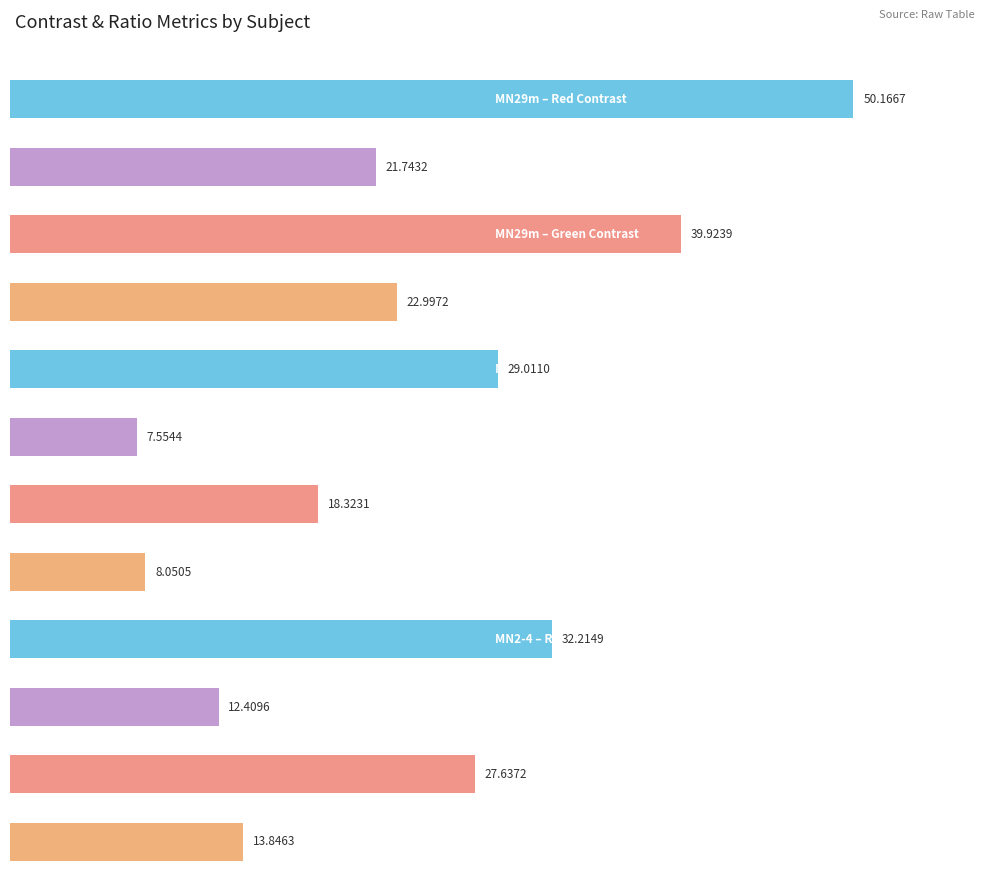

What is the total value across all series at MN30m?

64.2